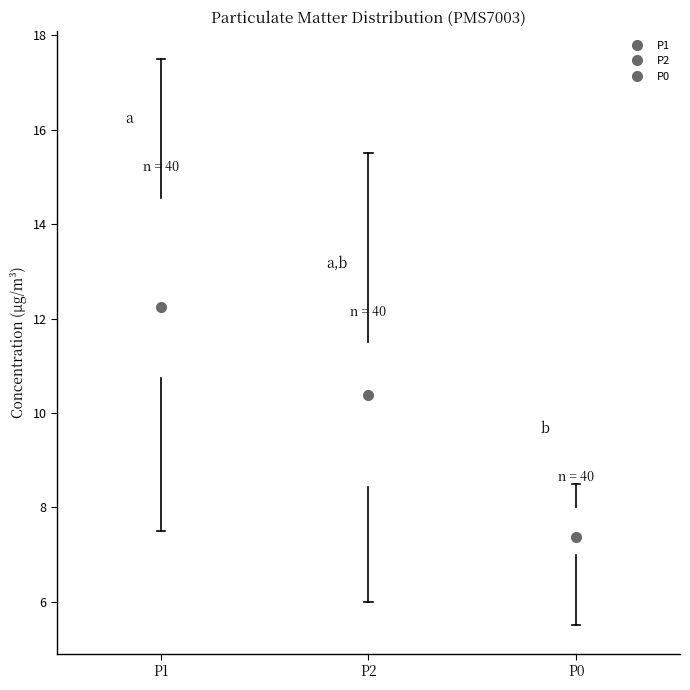

Which box has the lowest median line?

P0